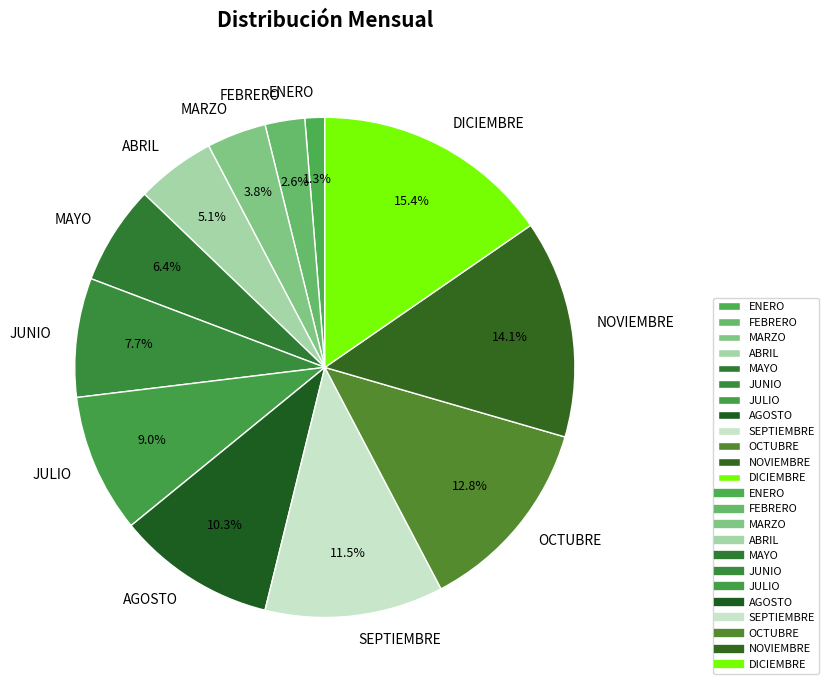

Which category has the smallest portion of the pie?

ENERO